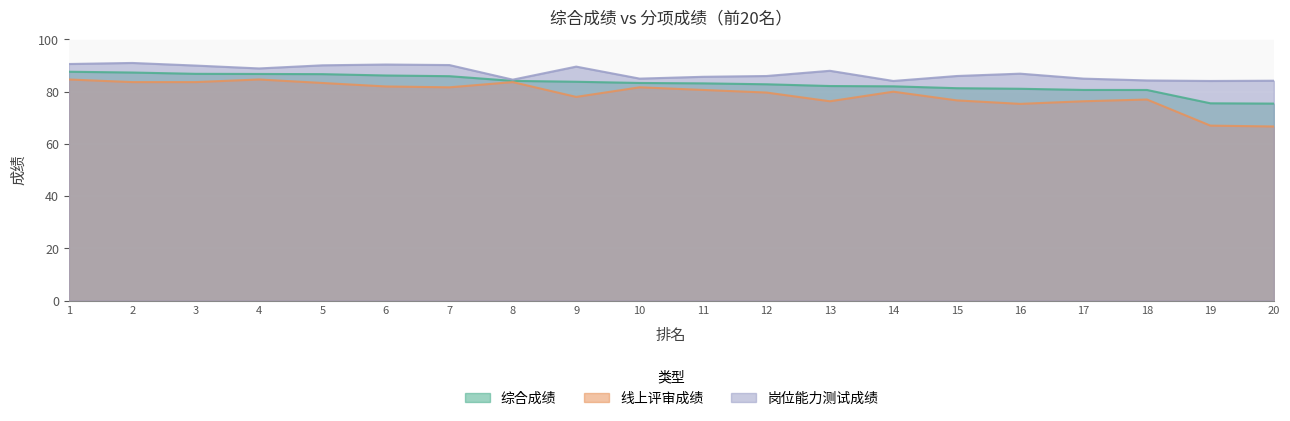

At 14, list the series in order from largest to smallest.

岗位能力测试成绩, 综合成绩, 线上评审成绩